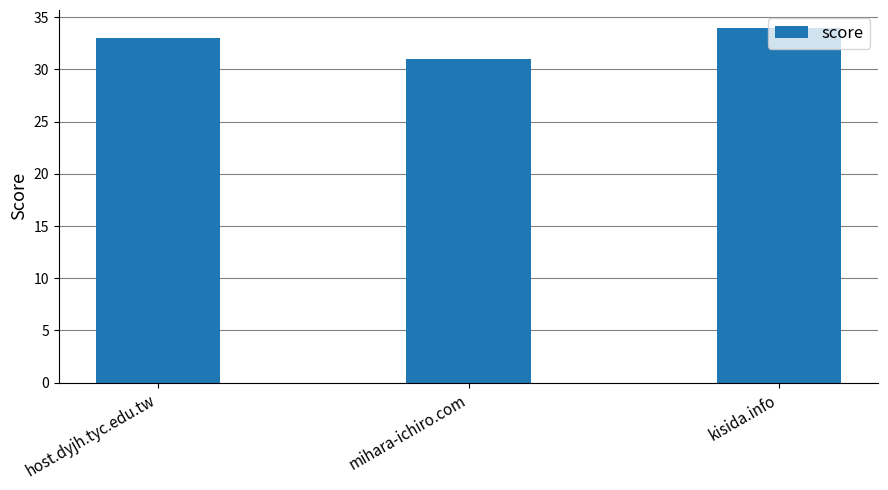

What is the difference between the values at mihara-ichiro.com and kisida.info?

3